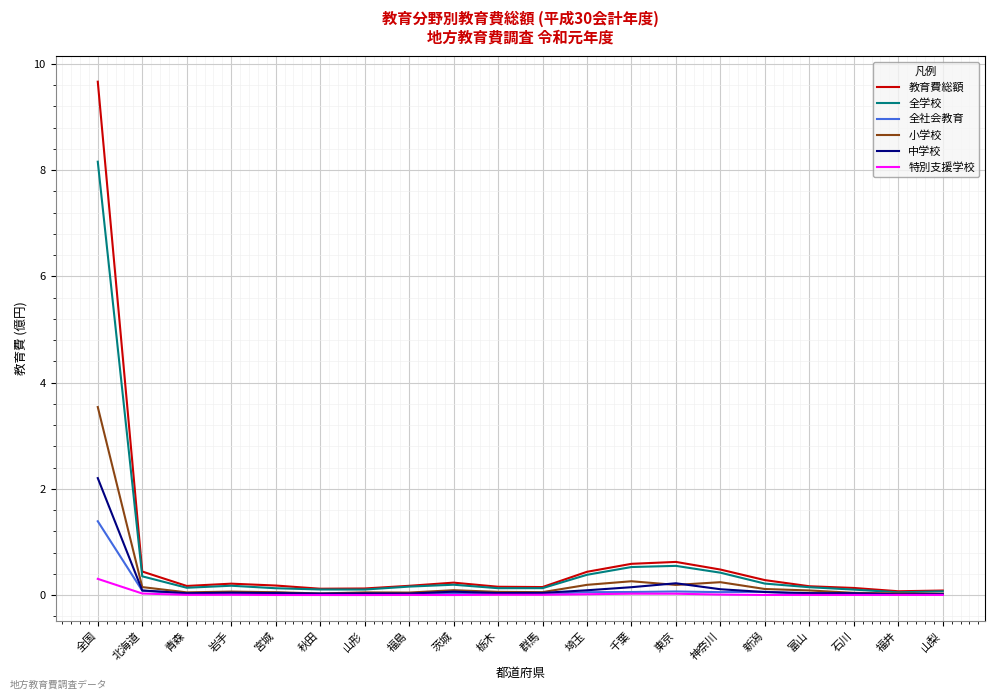

What is the difference between the second highest and minimum values in the 中学校 series?

0.2